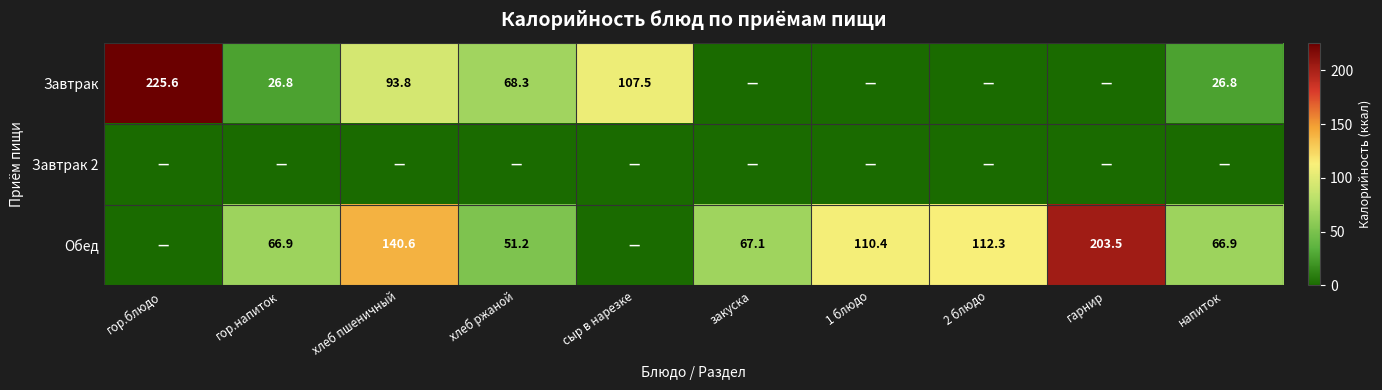

True or false: Обед has a value of 66.9 at гор.напиток.

True